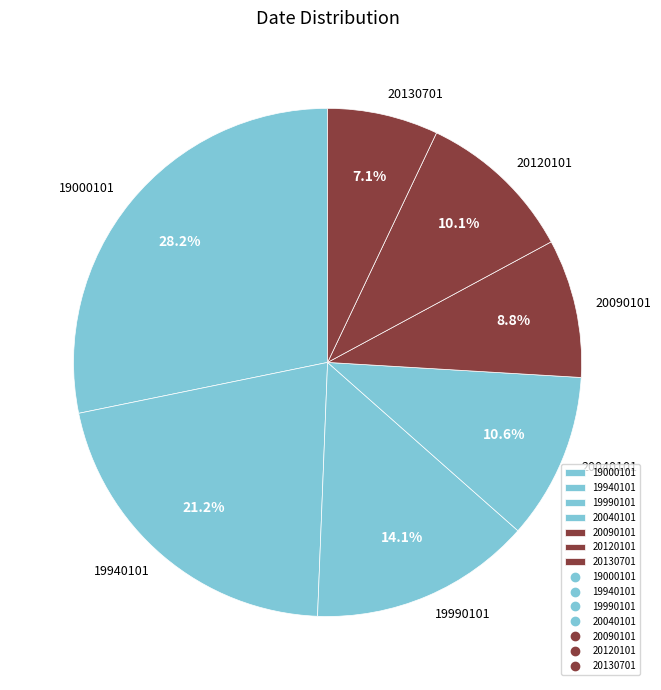

What portion of the pie excludes 20090101?

91.2%